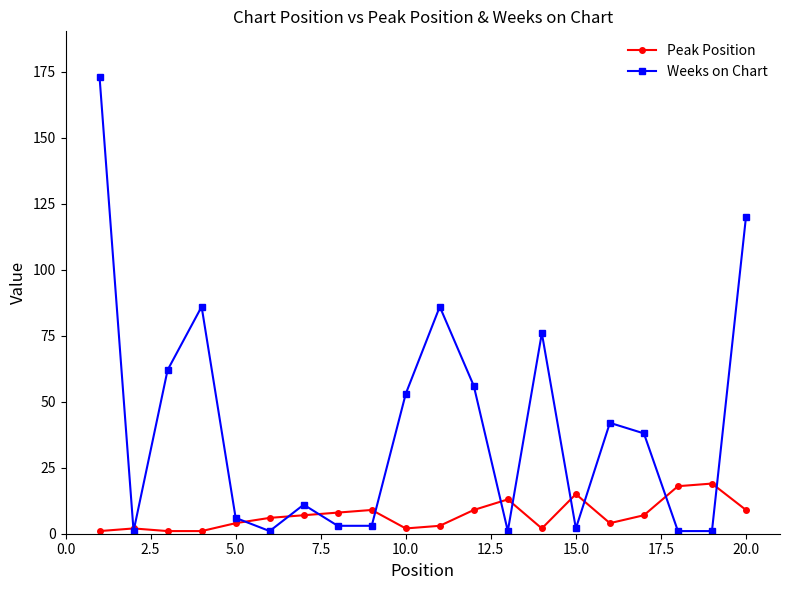

True or false: Peak Position and Weeks on Chart intersect in this chart.

True